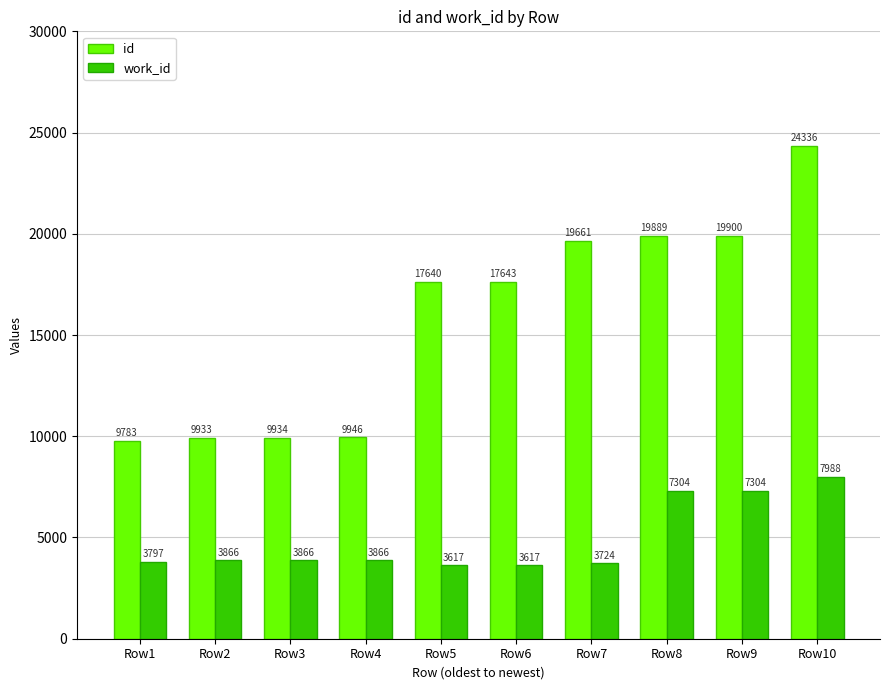

Count the number of data series in this chart.

2